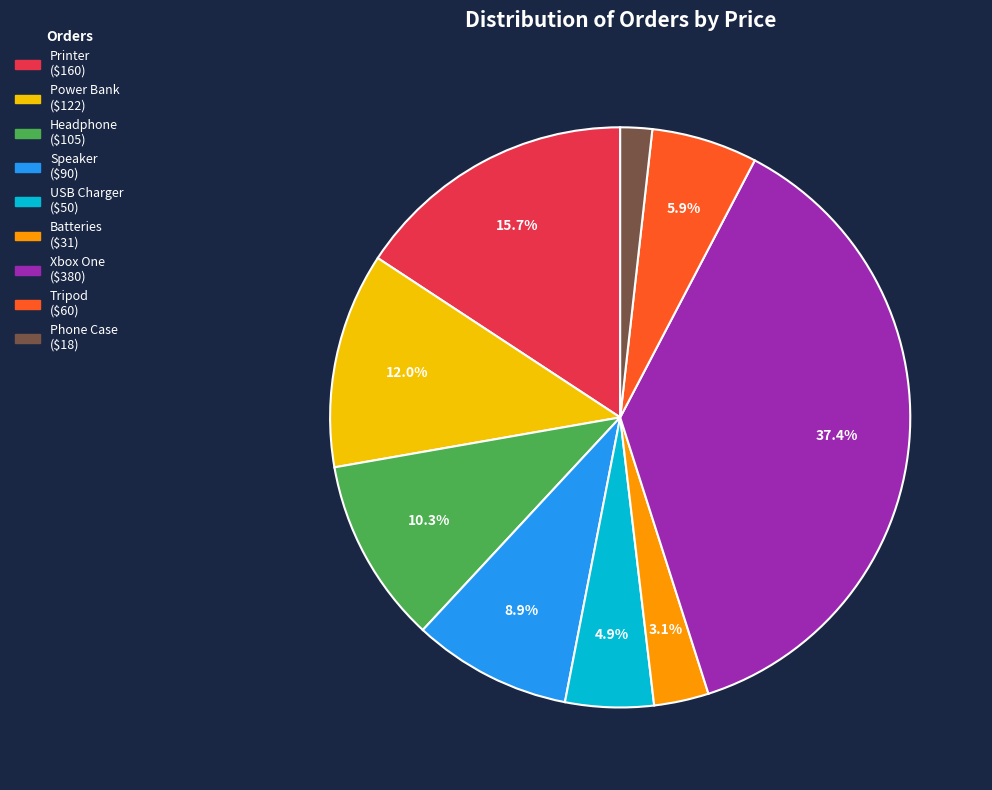

To the nearest percent, what portion does Xbox One represent?

37%